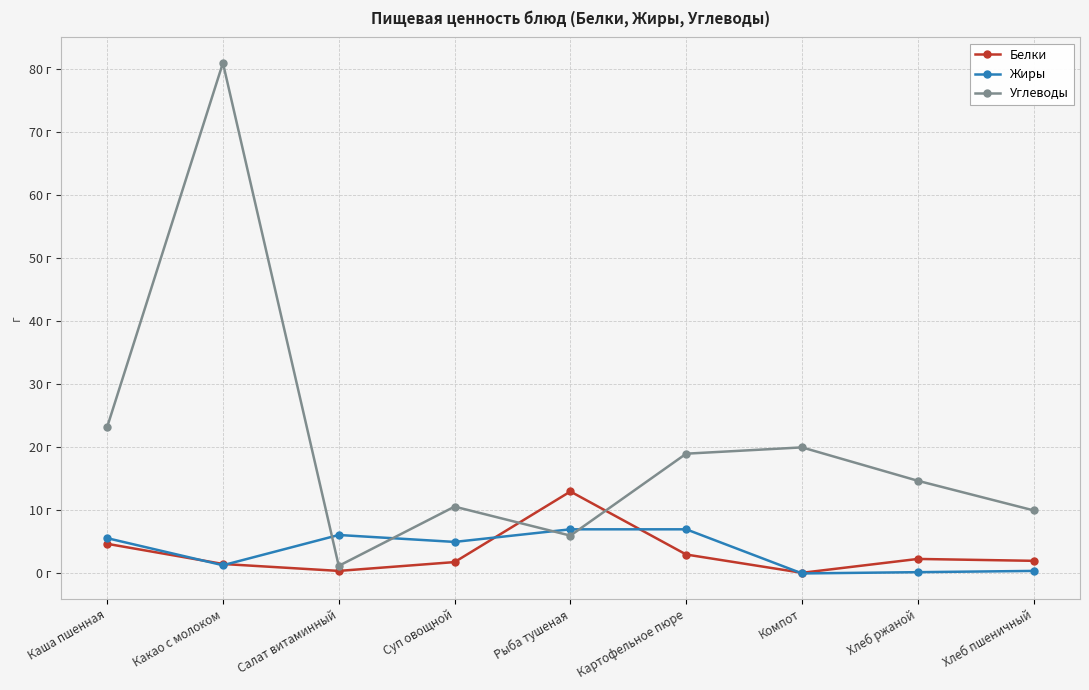

Is this an area chart (filled region under the line)?

No